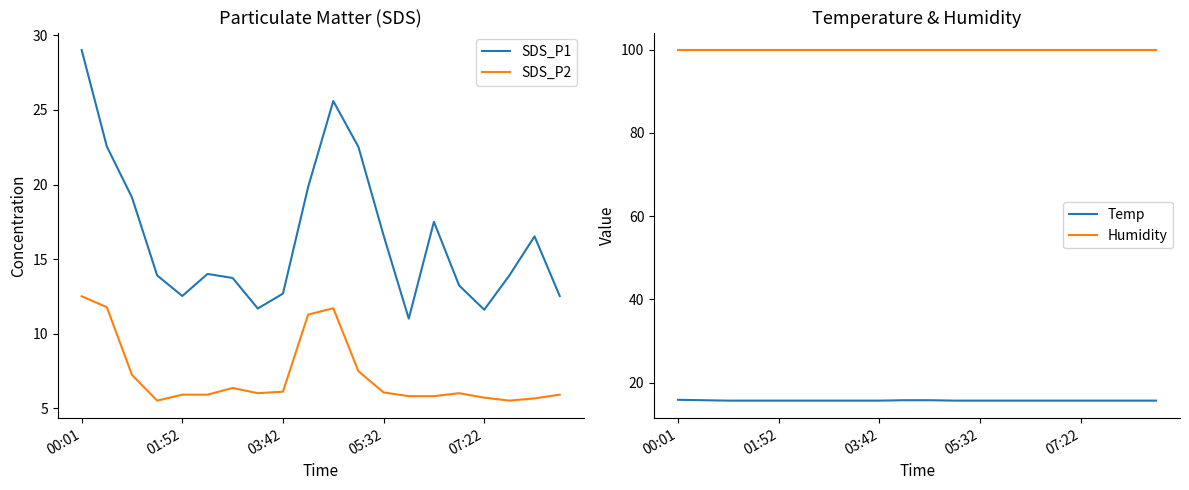

At which label does SDS_P1 first exceed 14?

00:01